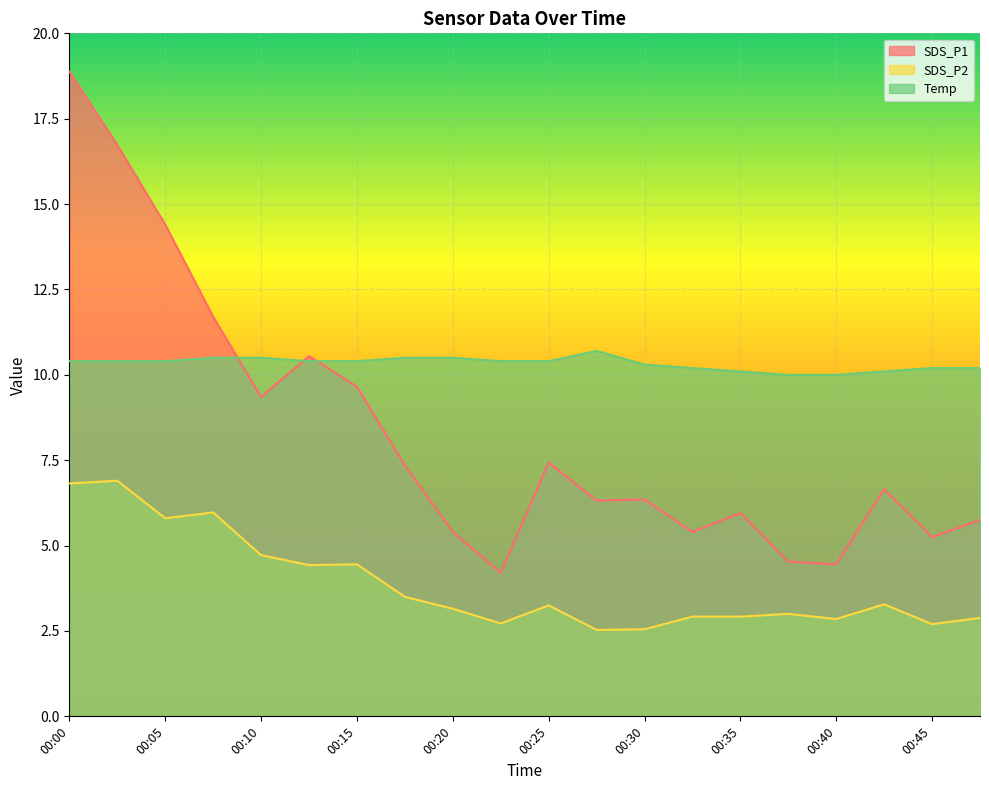

The value of SDS_P1 at 00:12 is 10.6. True or false?

True